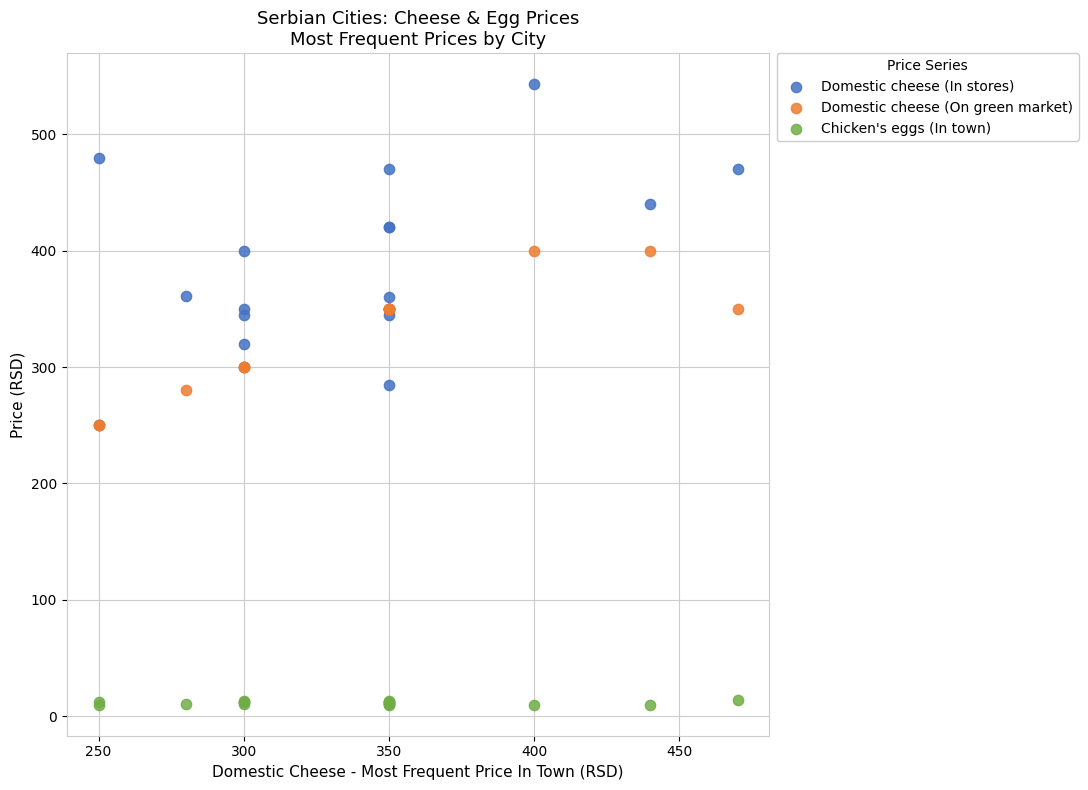

What are all the series names shown in the legend?

Domestic cheese (In stores), Domestic cheese (On green market), Chicken's eggs (In town)